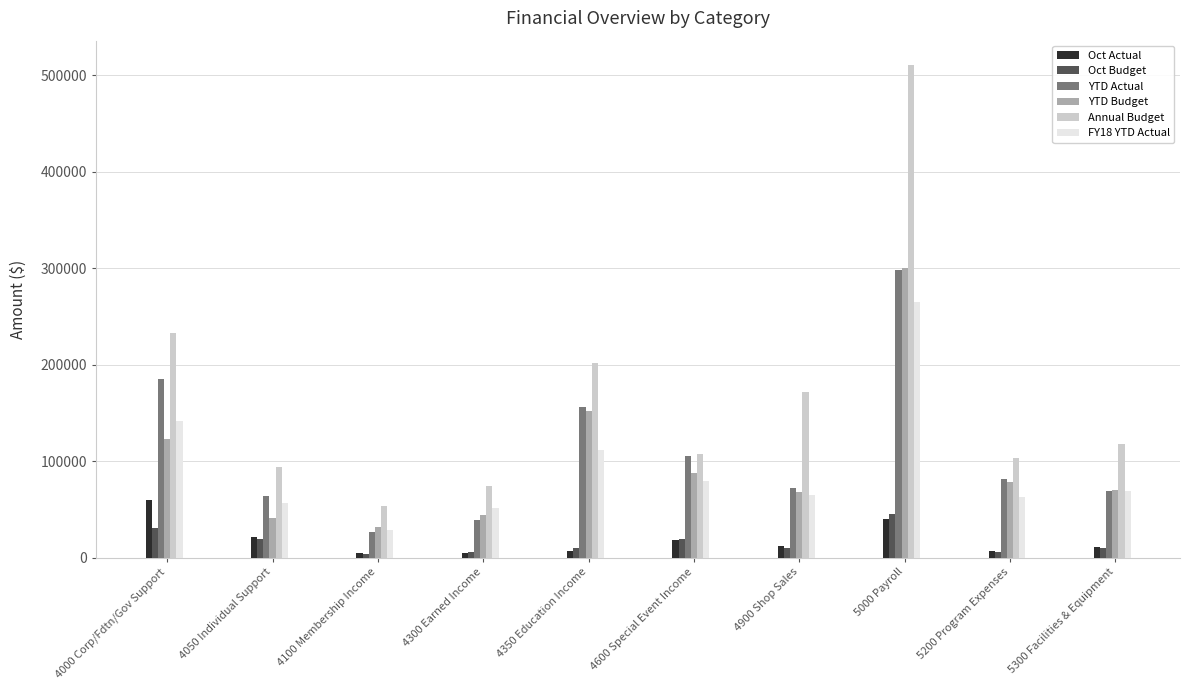

What is the minimum value shown in the chart?

4100.0